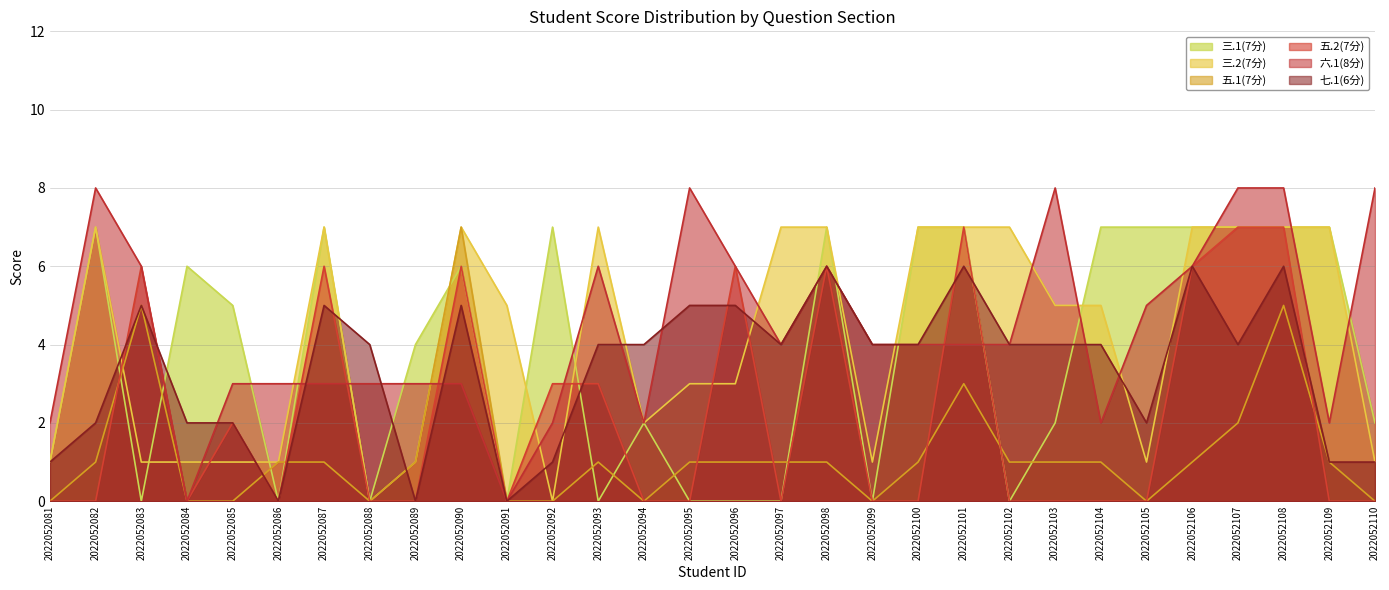

What is the average value of the 五.1(7分) series?

1